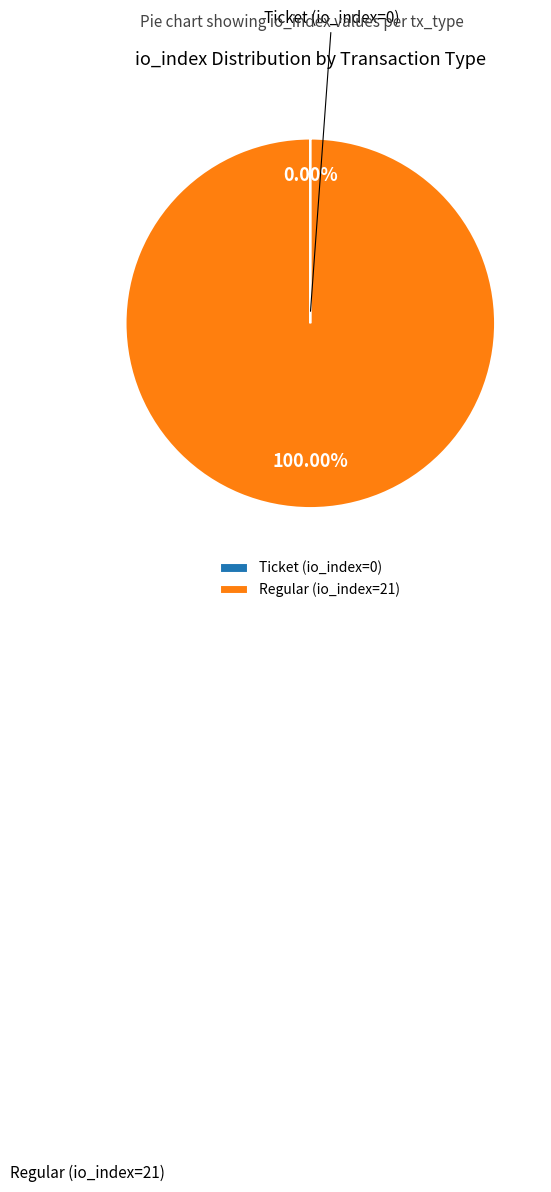

The Regular (io_index=21) slice represents 100% of the pie. True or false?

True